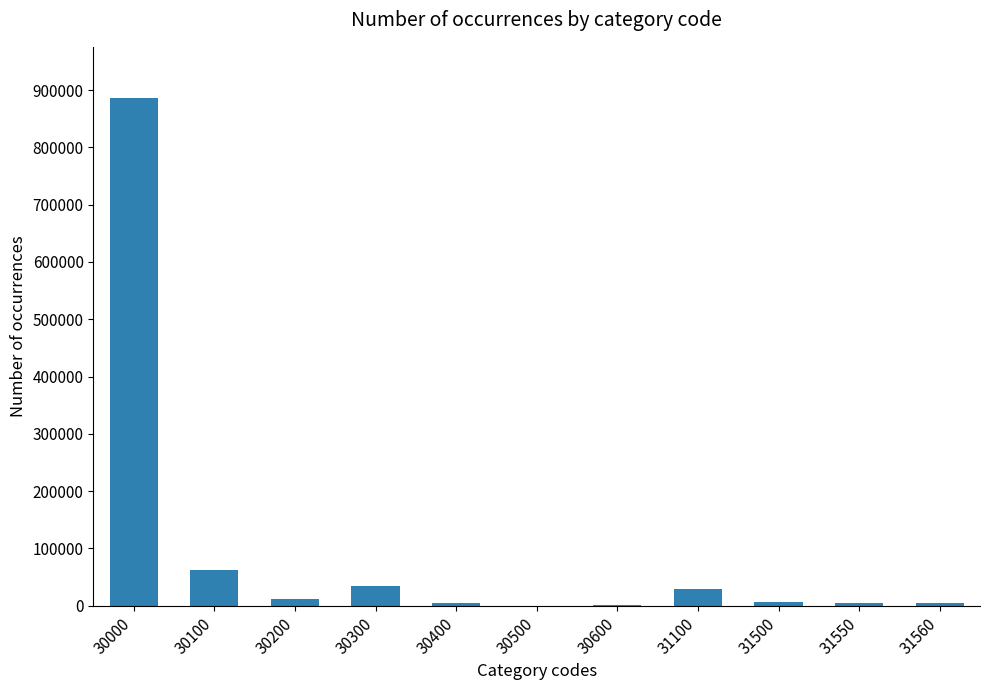

At which label is the value closest to 443494?

30100